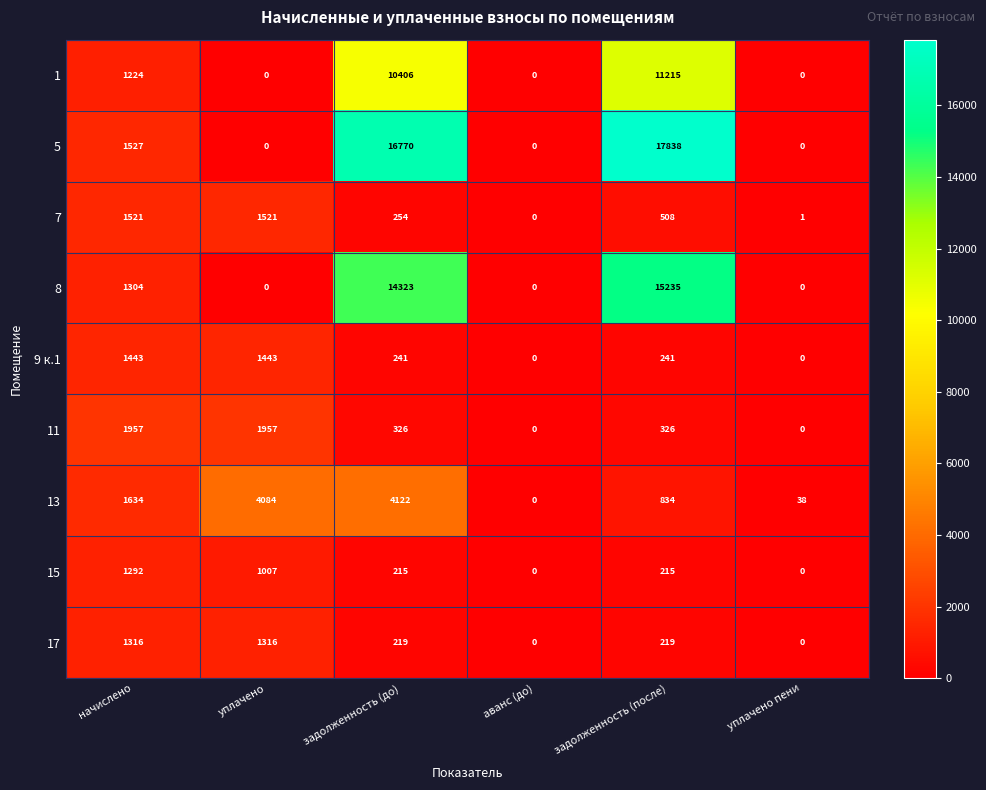

What is the sum of the 9 к.1 values at задолженность (до) and аванс (до)?

241